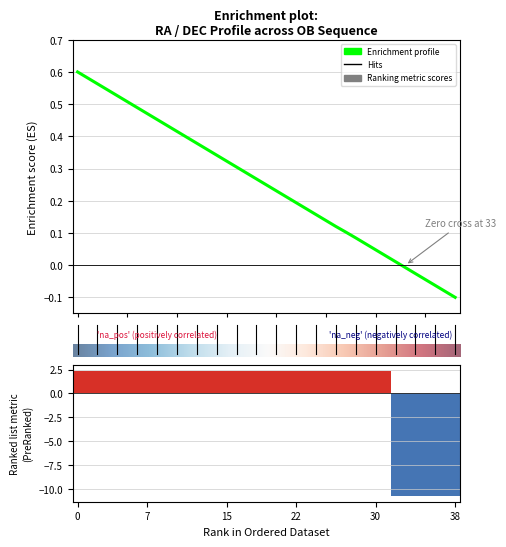

The RA (hrs) series shows 0.1 at 28. True or false?

True